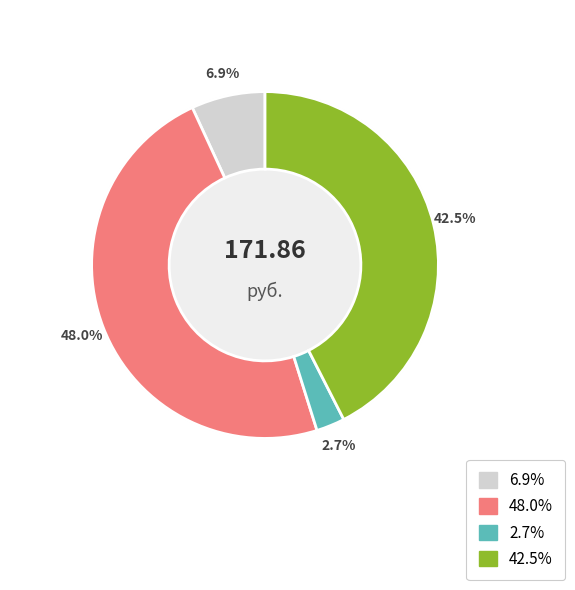

Do Каша пшенная and Икра морковная together represent more than half of the pie?

No